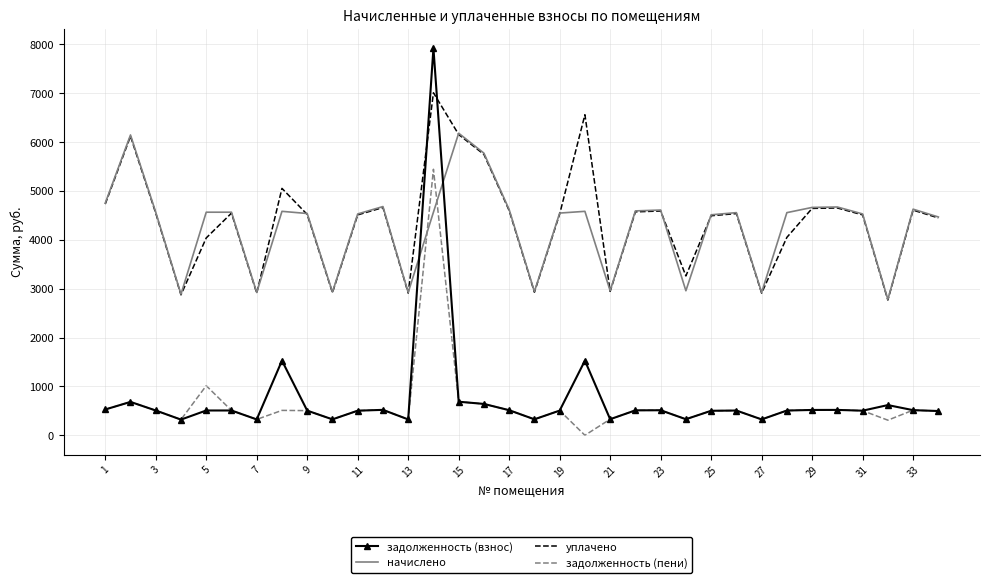

Which series has the largest range (max minus min)?

задолженность (взнос)